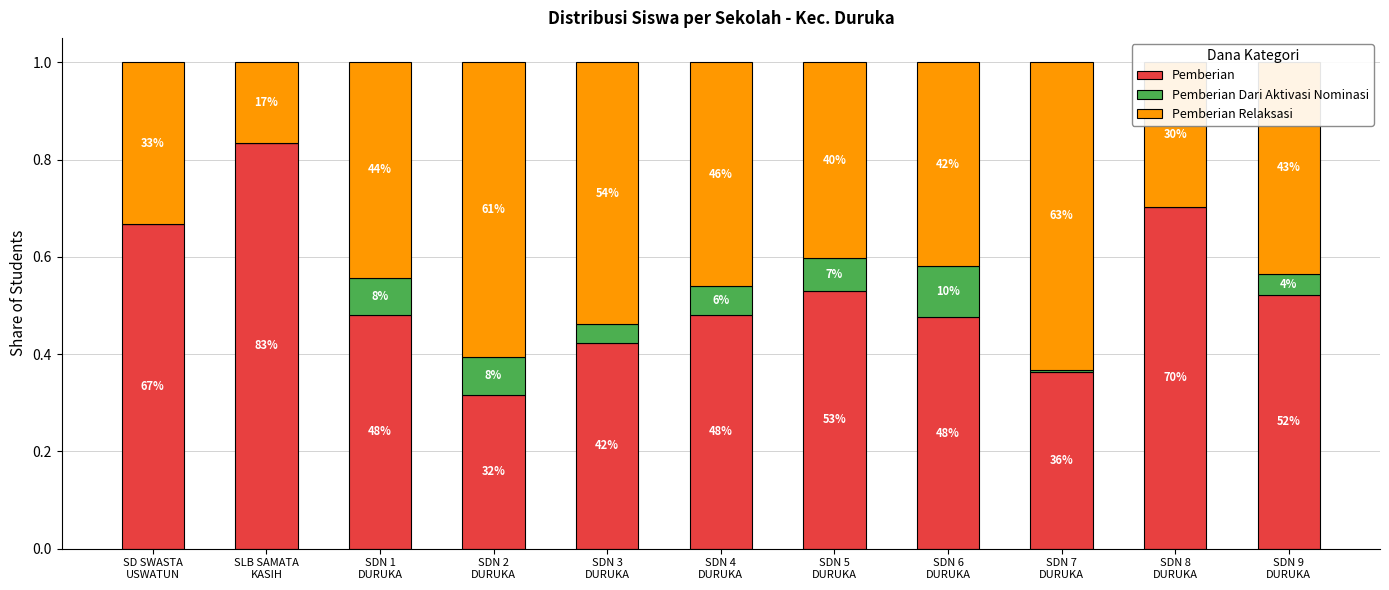

What is the sum of all Pemberian values?

5.8